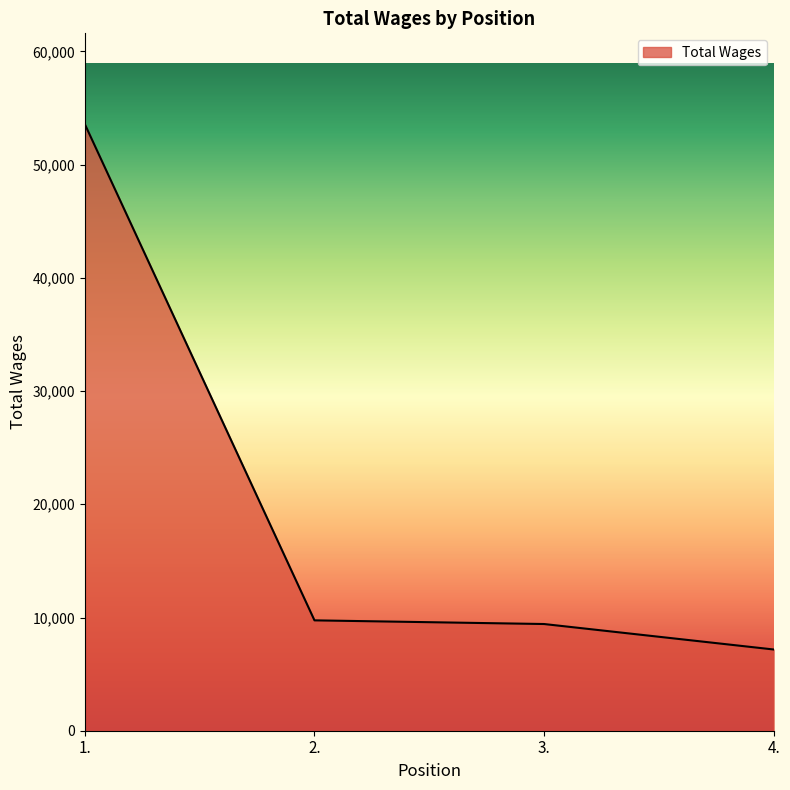

What is the minimum value shown in the chart?

7175